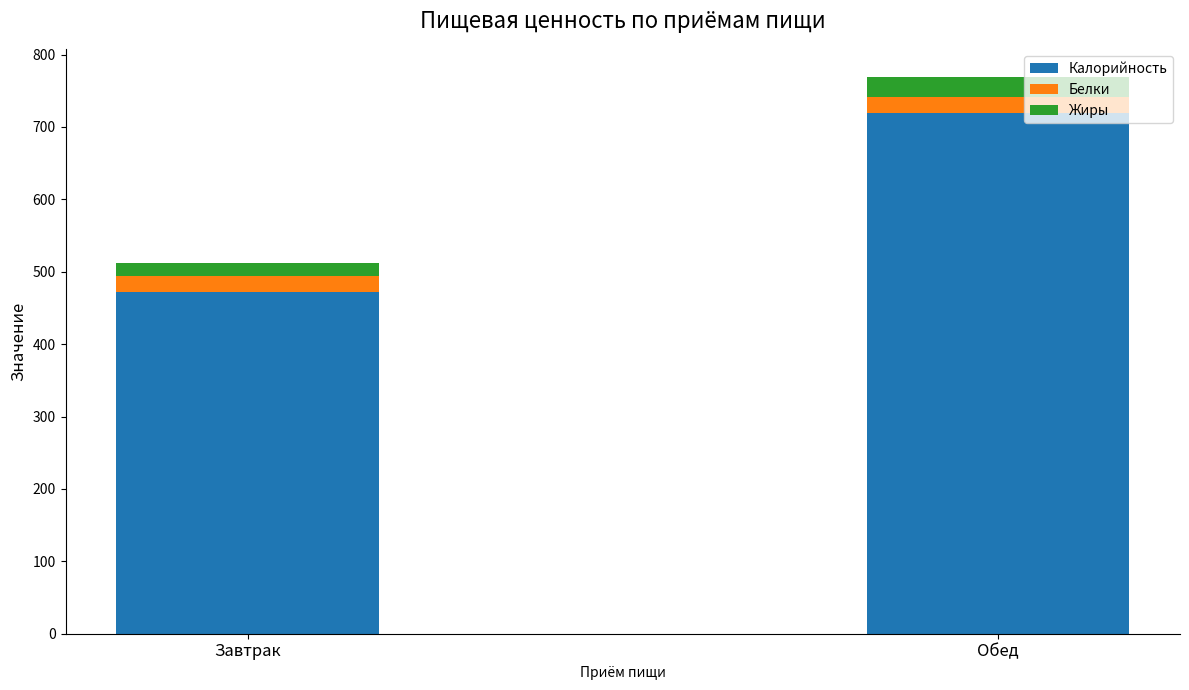

The value of Калорийность at Завтрак is 471.4. True or false?

True